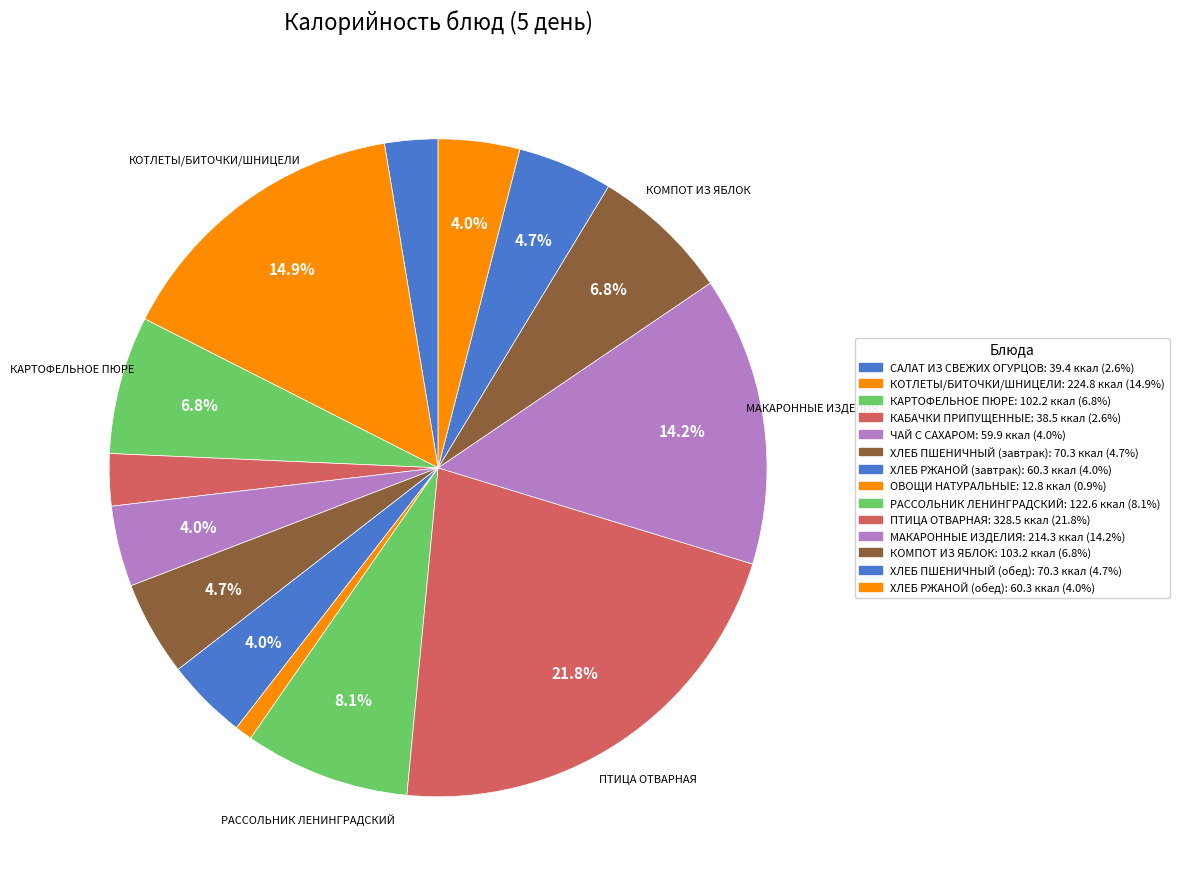

To the nearest percent, what is the average slice percentage?

7%